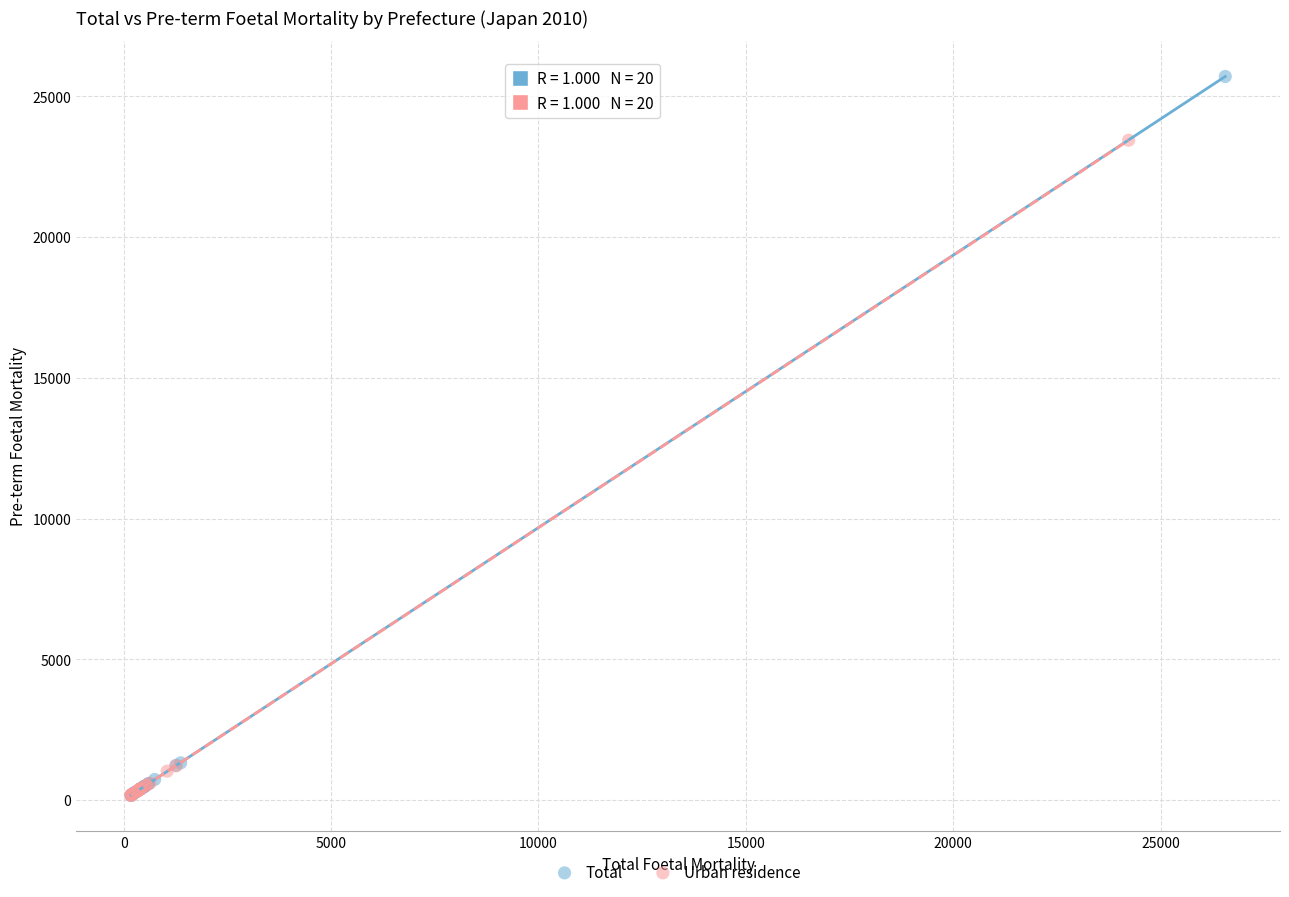

Which series has the widest spread of Y values?

Total